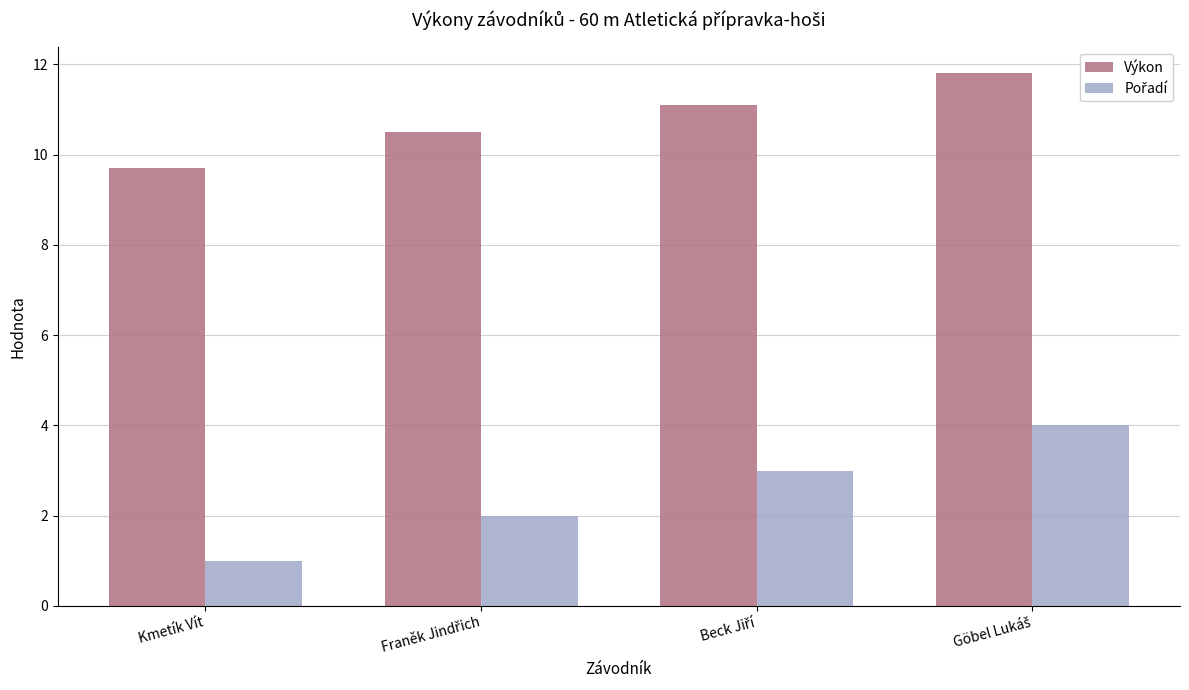

Which series has the largest total across all categories?

Výkon